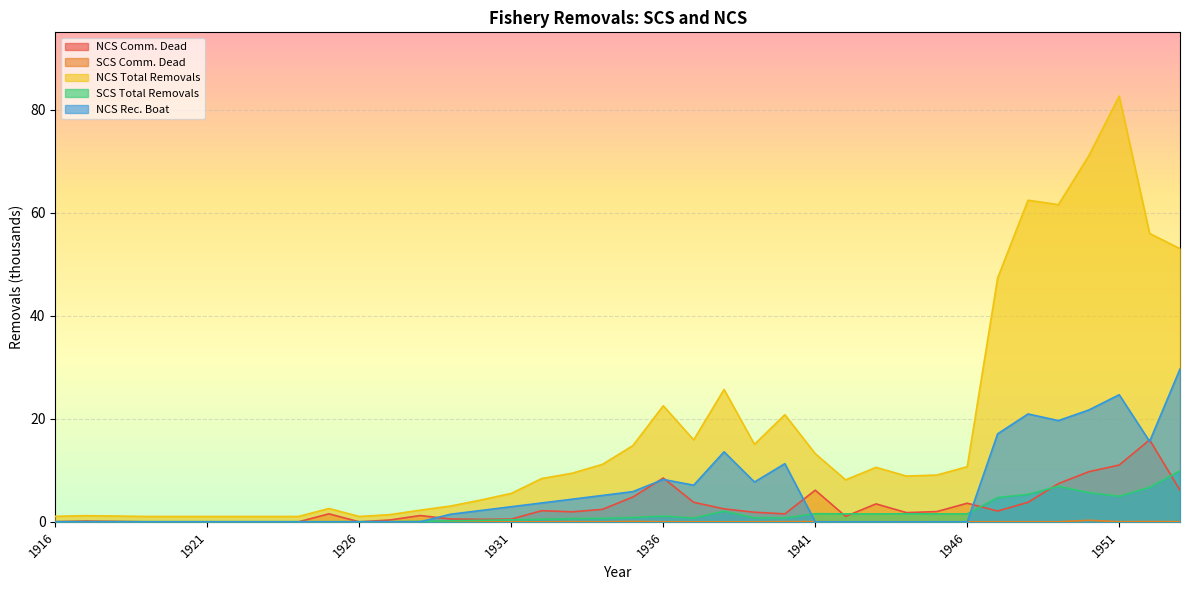

Reading left to right, transcribe all the data shown in this chart.

NCS Comm. Dead: 0.0	0.1	0.1	0.0	0.0	0.0	0.0	0.0	0.0	1.6	0.0	0.3	1.2	0.6	0.5	0.5	2.2	1.9	2.4	4.8	8.5	3.8	2.5	1.9	1.5	6.1	1.1	3.5	1.8	2.0	3.6	2.1	3.8	7.4	9.7	11.0	15.9	6.1
SCS Comm. Dead: 0.0	0.0	0.0	0.0	0.0	0.0	0.0	0.0	0.0	0.0	0.0	0.0	0.0	0.0	0.0	0.0	0.0	0.0	0.0	0.1	0.0	0.0	0.0	0.0	0.0	0.0	0.0	0.0	0.0	0.0	0.0	0.0	0.0	0.0	0.3	0.0	0.1	0.0
NCS Total Removals: 1.1	1.2	1.1	1.0	1.0	1.0	1.0	1.0	1.0	2.6	1.0	1.4	2.3	3.1	4.2	5.5	8.4	9.4	11.2	14.8	22.5	15.9	25.7	15.0	20.8	13.2	8.2	10.6	8.9	9.1	10.7	47.3	62.4	61.6	71.1	82.6	56.0	53.0
SCS Total Removals: 0.0	0.0	0.0	0.0	0.0	0.0	0.0	0.0	0.0	0.0	0.0	0.0	0.1	0.2	0.3	0.4	0.5	0.6	0.7	0.8	1.1	0.7	2.1	0.8	0.8	1.6	1.5	1.5	1.6	1.5	1.5	4.7	5.3	6.9	5.7	5.0	6.7	9.9
NCS Rec. Boat: 0.0	0.0	0.0	0.0	0.0	0.0	0.0	0.0	0.0	0.0	0.0	0.0	0.0	1.5	2.2	2.9	3.7	4.4	5.1	5.9	8.2	7.1	13.6	7.7	11.3	0.0	0.0	0.0	0.0	0.0	0.0	17.1	20.9	19.6	21.7	24.7	15.6	29.7